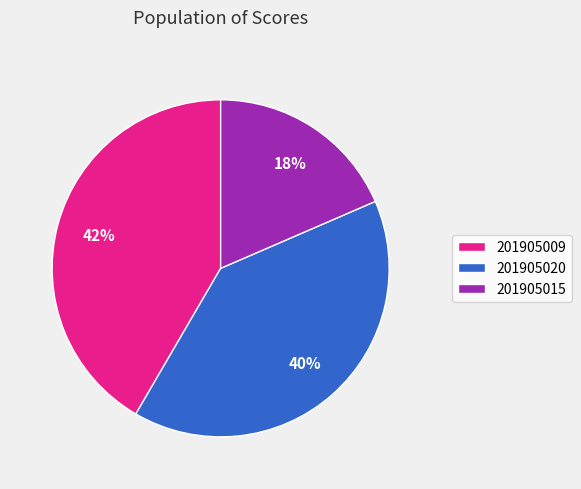

Does 201905009 account for over 50% of the chart?

No